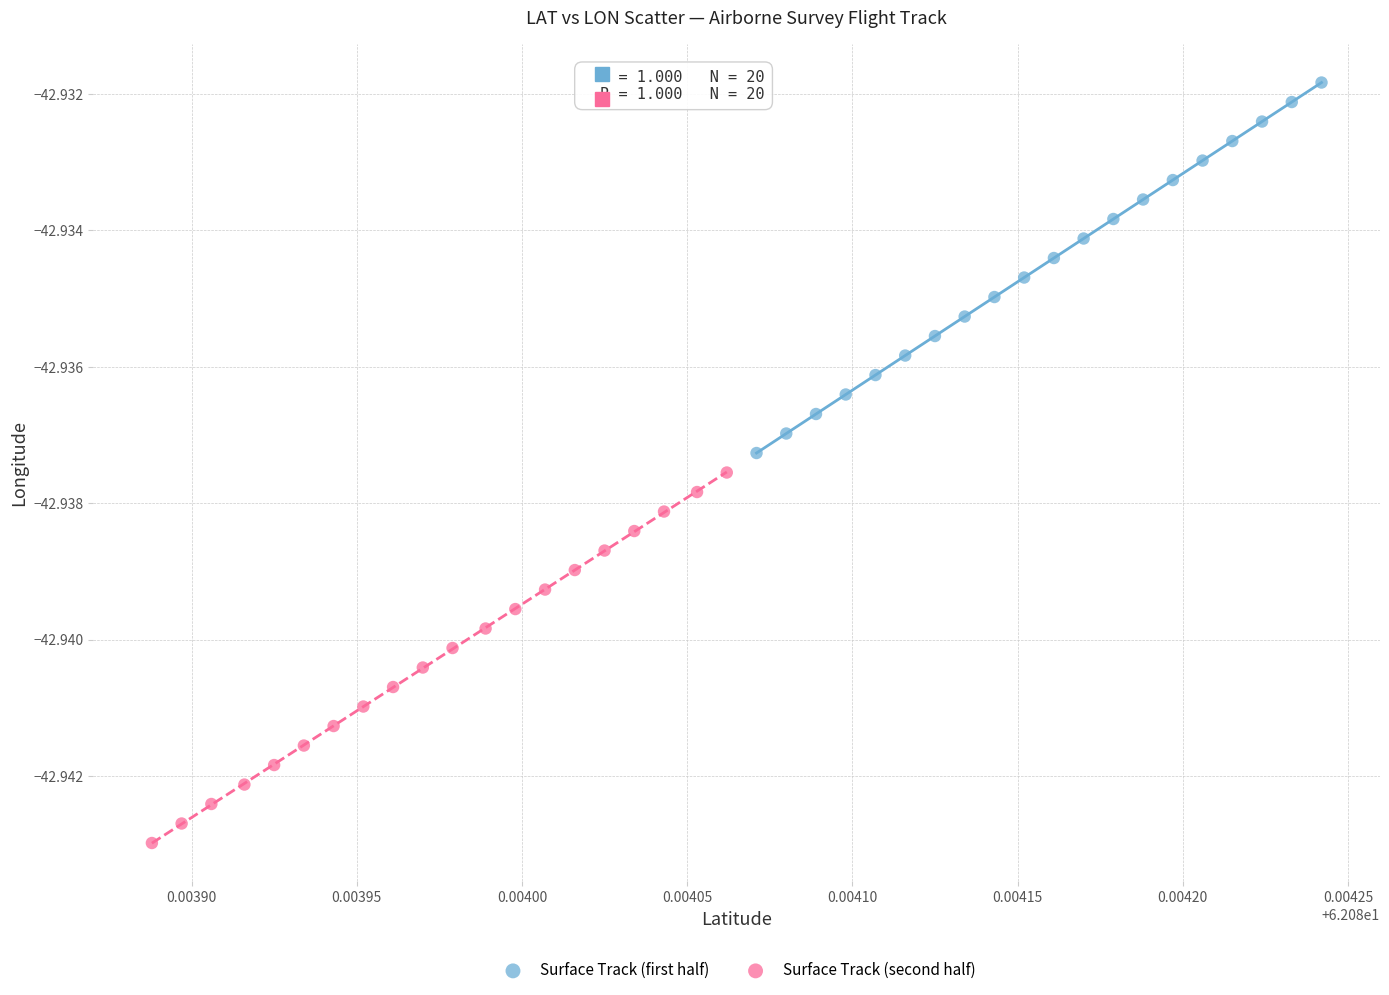

Which series reaches the maximum Y coordinate?

Surface Track (first half)